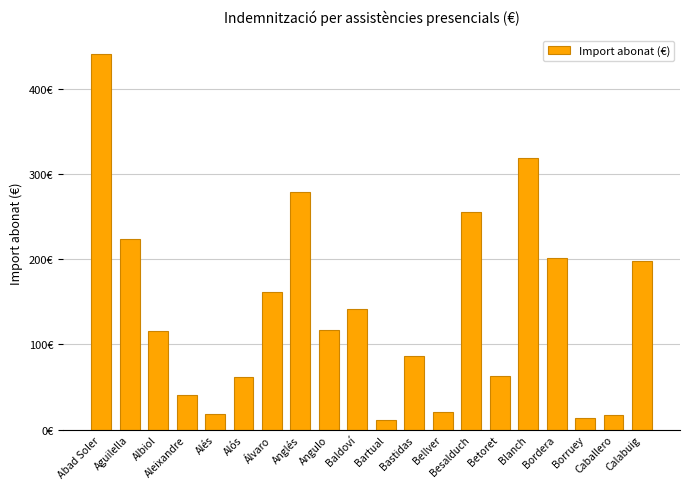

What is the sum of the values at Bellver and Abad Soler?

461.4